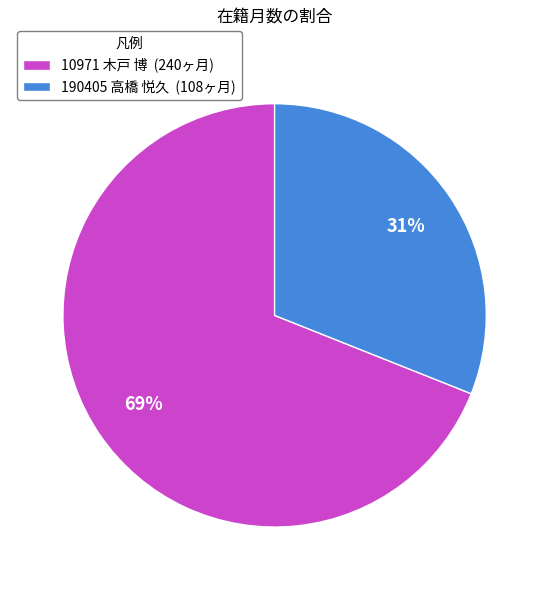

Which slice is the smallest?

190405 高橋 悦久